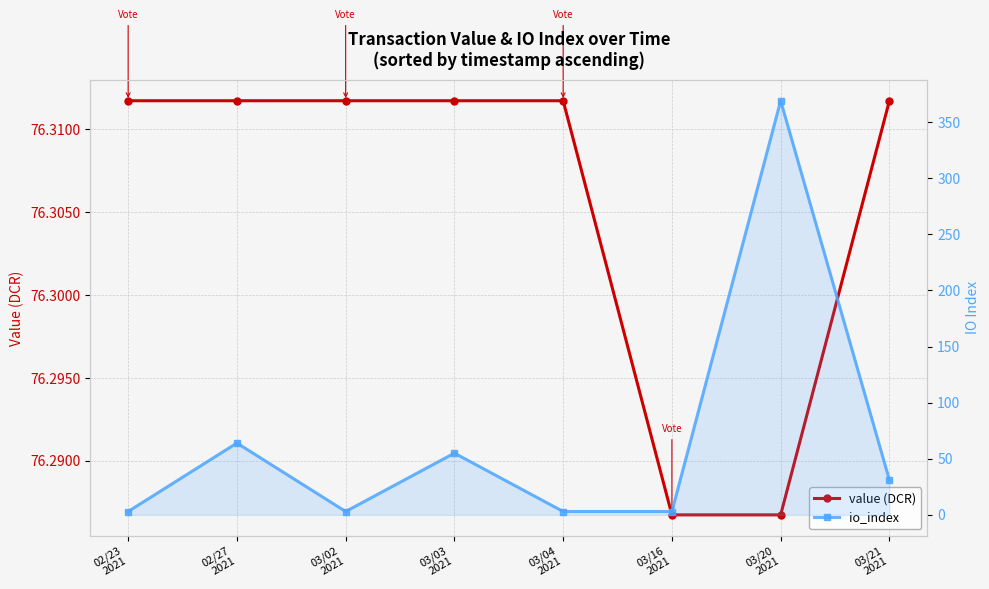

What is the label of the 4th point from the left?

03/03
2021